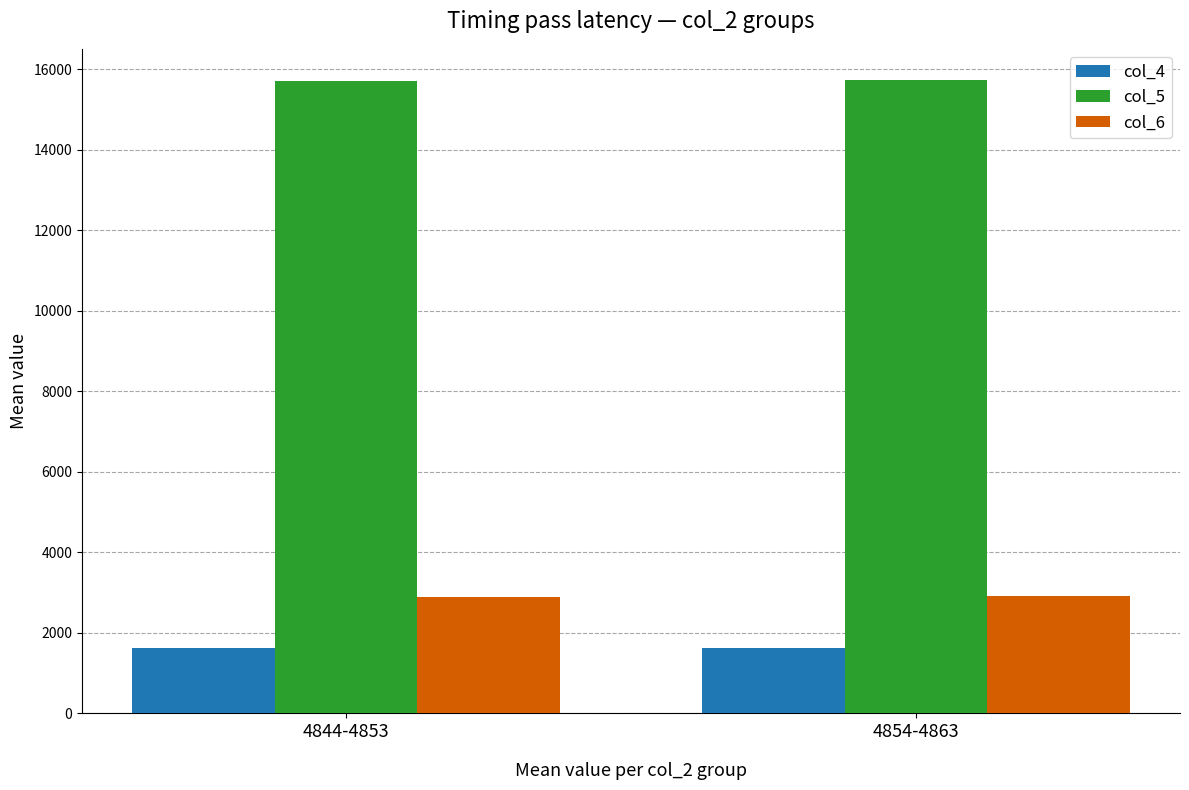

Count the number of categories in the chart.

2